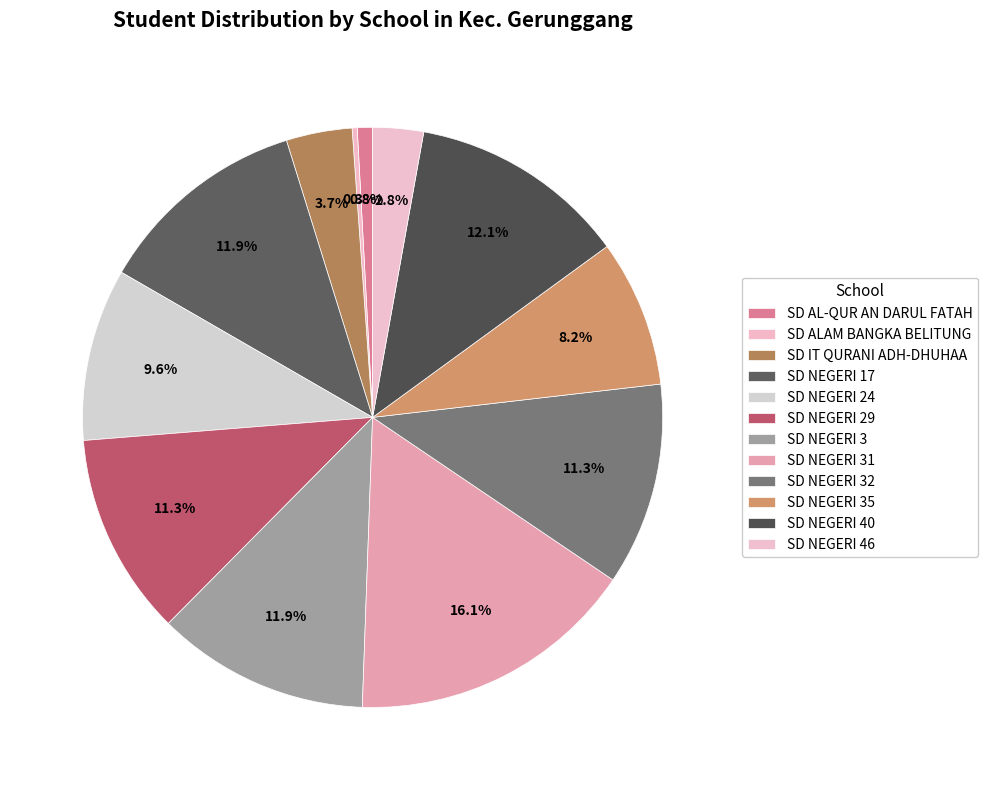

Which has a higher value, SD ALAM BANGKA BELITUNG or SD NEGERI 3?

SD NEGERI 3